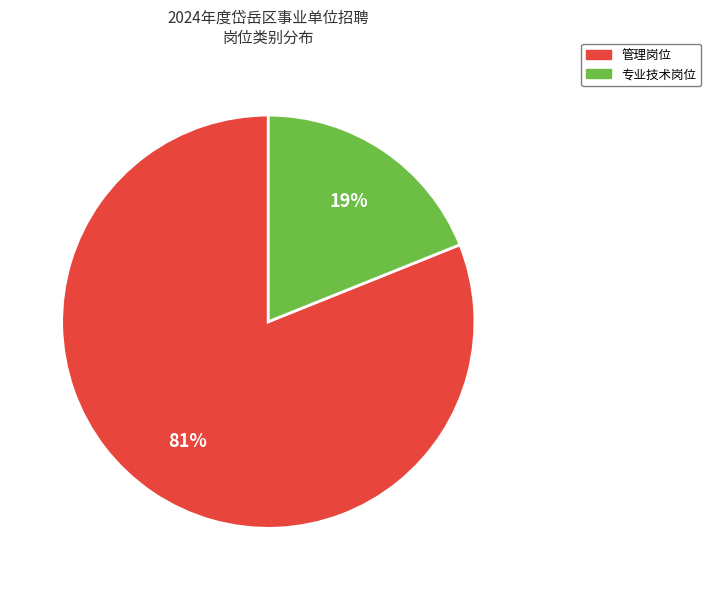

To the nearest percent, what is the average slice percentage?

50%